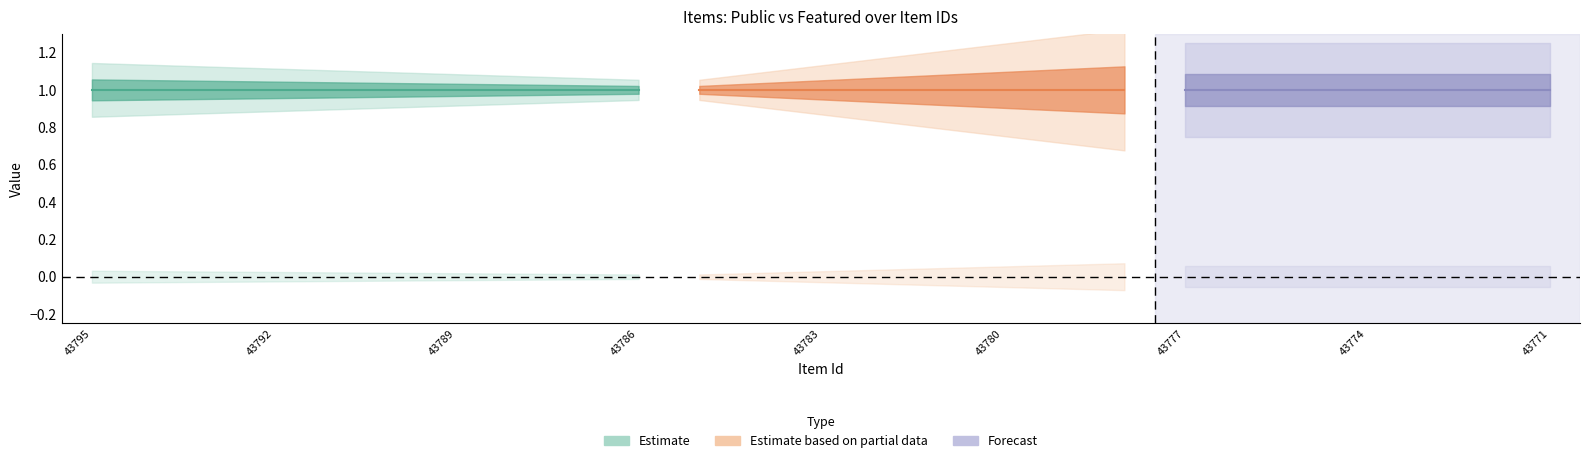

The public series shows 1 at 43771. True or false?

False